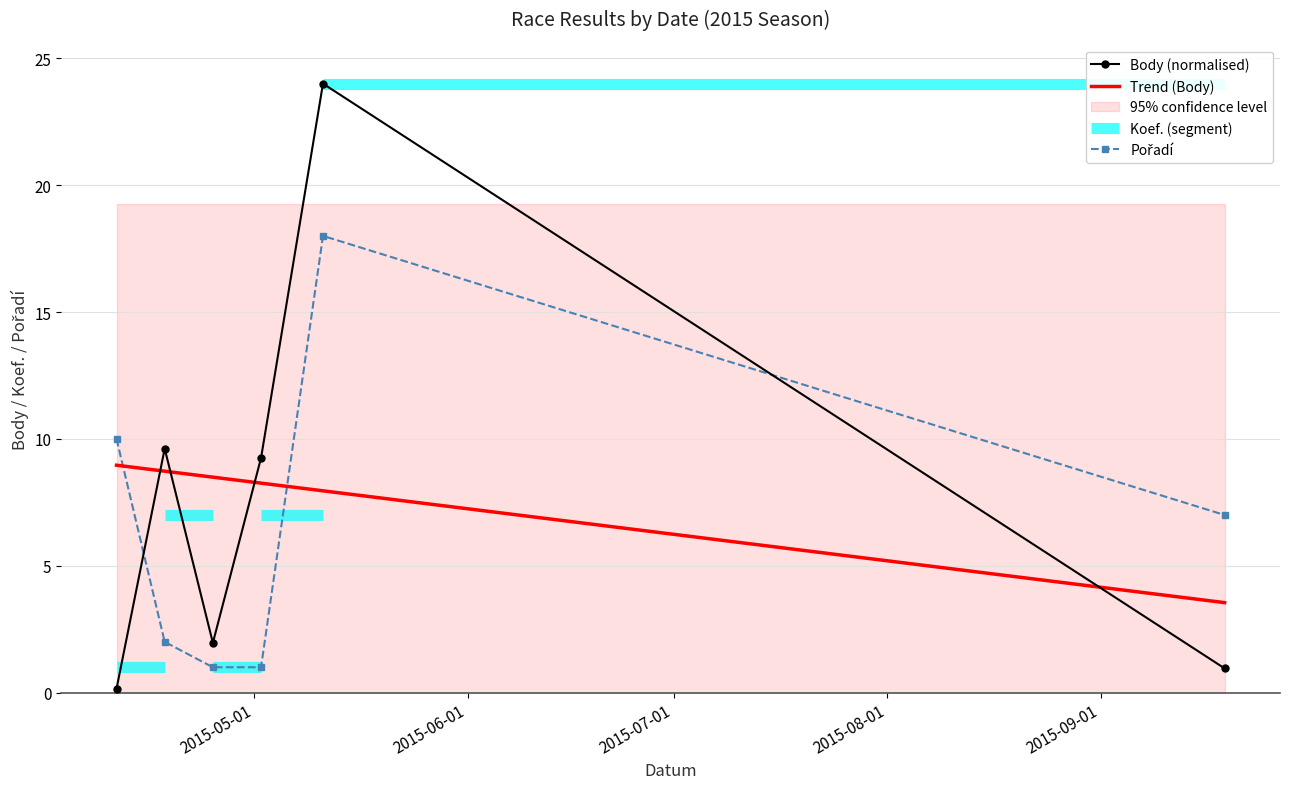

Rank the series at 2015-04-11 from highest to lowest value.

Pořadí, Body